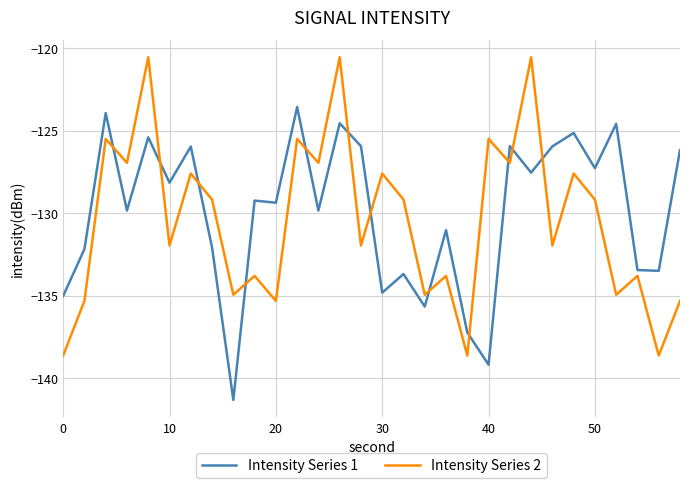

Which series has the largest range (max minus min)?

Intensity Series 2